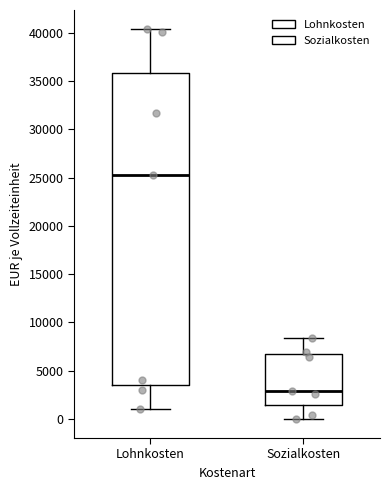

Where is the lower edge of the box for Lohnkosten on the y-axis? The values are not printed on the chart, so give them approximately, as read against the axis.

3500